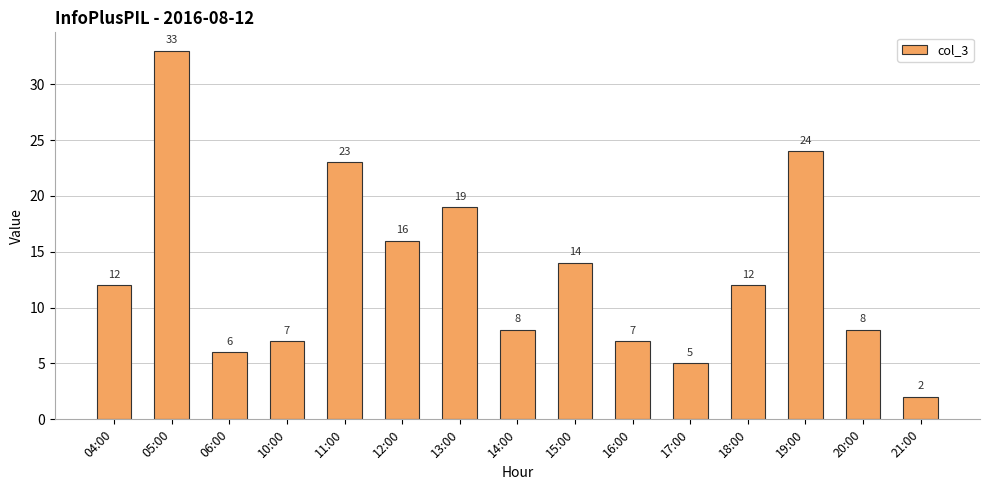

How many categories are shown in the chart?

15